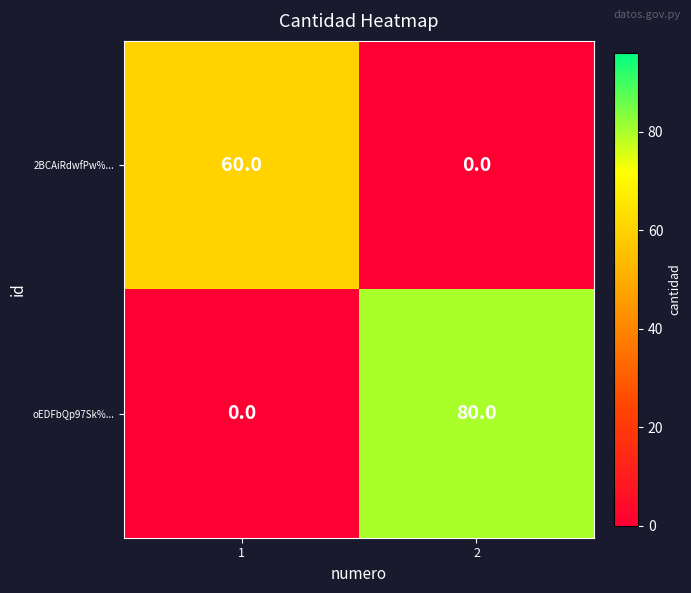

What value does the 2BCAiRdwfPw%... series have at 1?

60